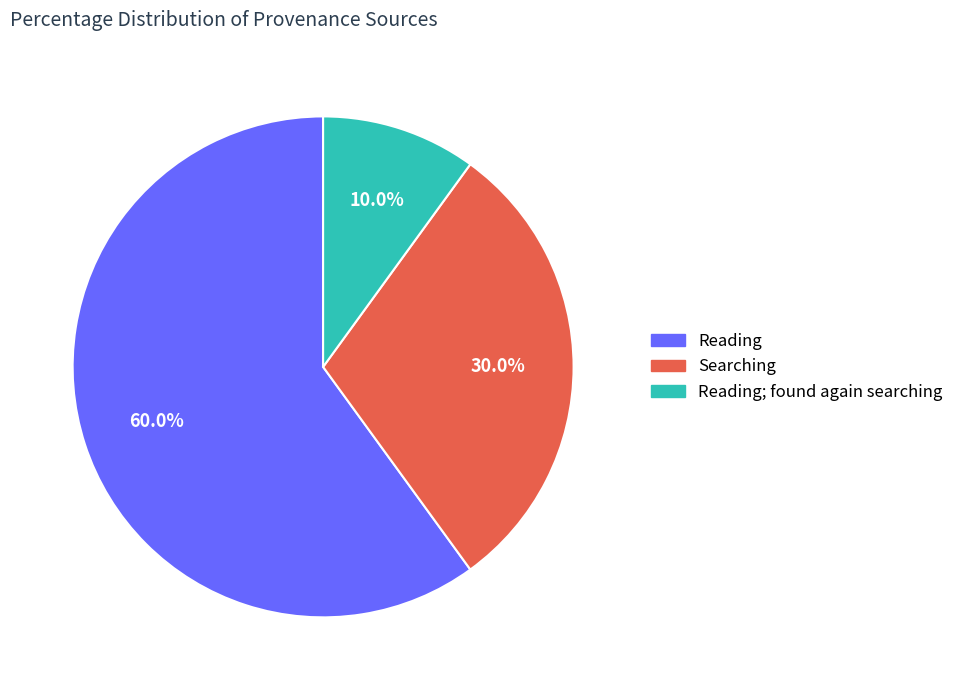

How many slices are in this pie chart?

3